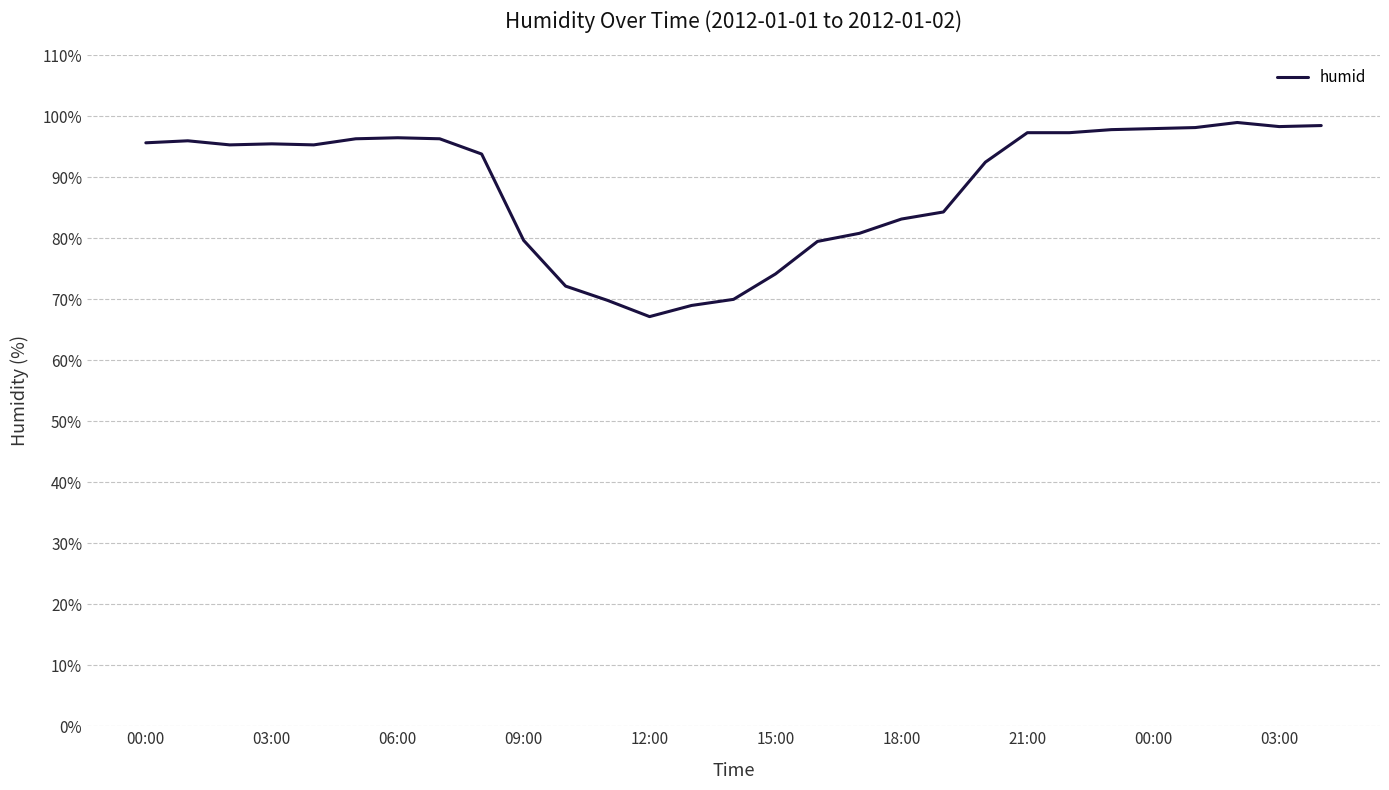

How many lines are shown in the chart?

1